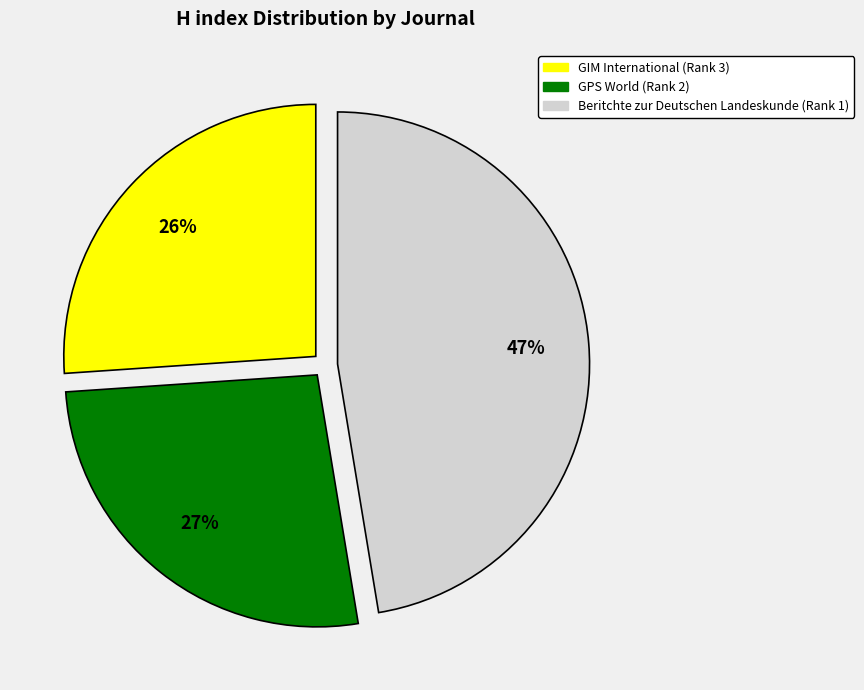

To the nearest percent, what is the average slice percentage?

33%